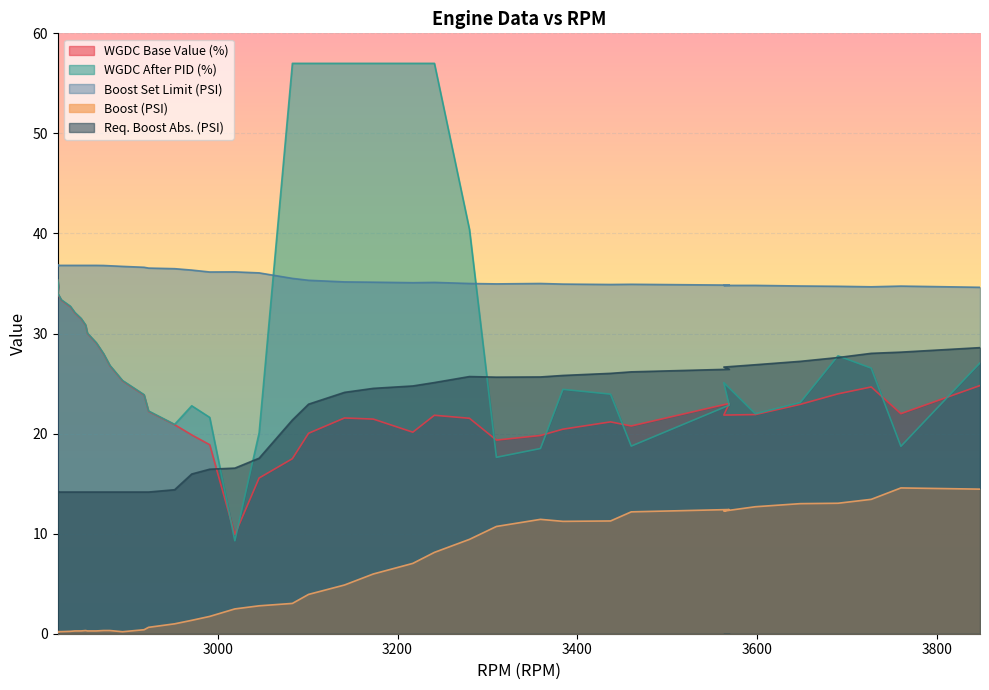

Where is Boost (PSI) nearest to the value 7?

3217